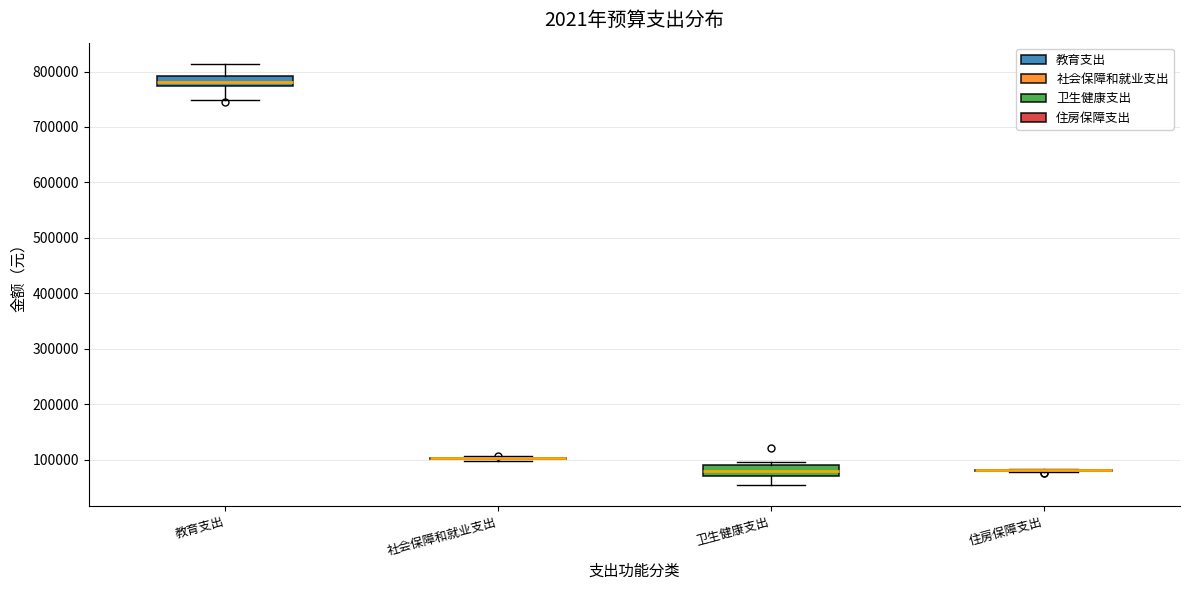

Reading left to right, read every box against the y-axis: the position of its median line, the range the box covers, and the ends of its whiskers. The values are not printed on the chart, so give them approximately, as read against the axis.

教育支出: median 780000, box 770000 to 790000, whiskers 750000 to 810000
社会保障和就业支出: box collapsed to a line at 100000, whiskers 100000 to 110000
卫生健康支出: median 80000, box 70000 to 90000, whiskers 50000 to 100000
住房保障支出: box collapsed to a line at 80000, whiskers 80000 to 80000